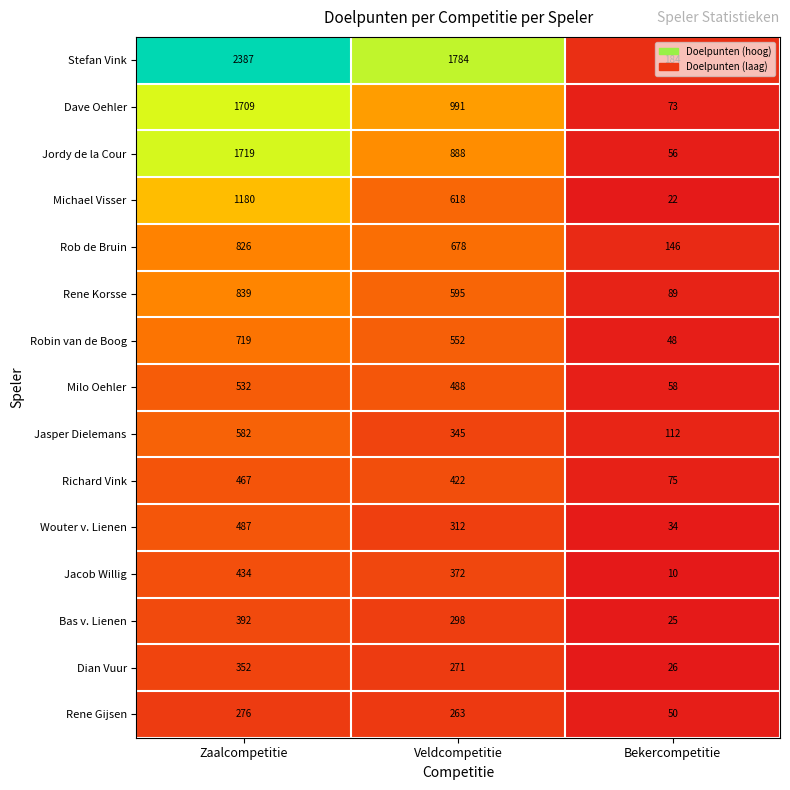

At which category is the sum across all series the highest?

Zaalcompetitie